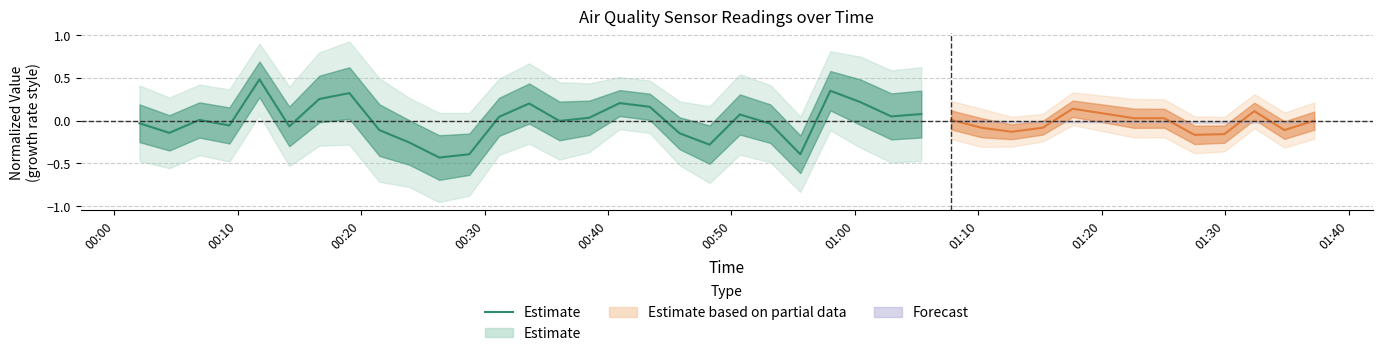

How many lines are shown in the chart?

1